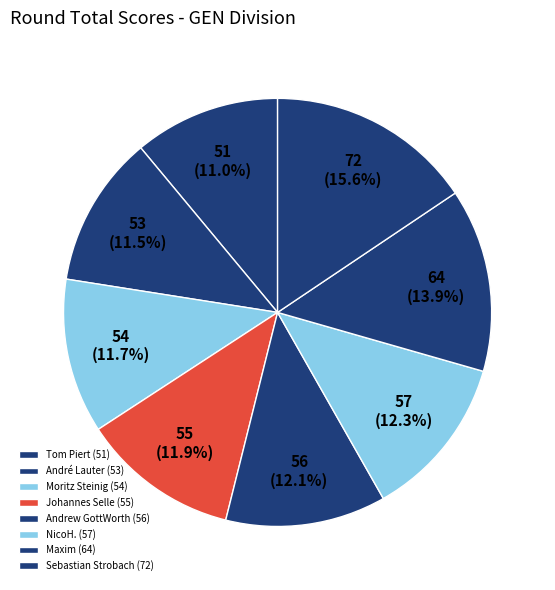

Does André Lauter represent more than half of the total?

No